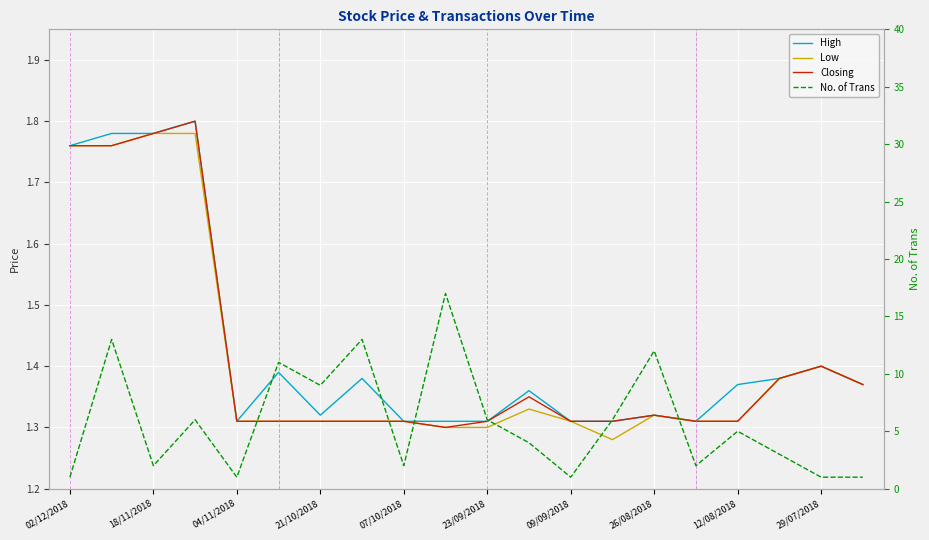

True or false: Low has a value of 2.5 at 17.

False